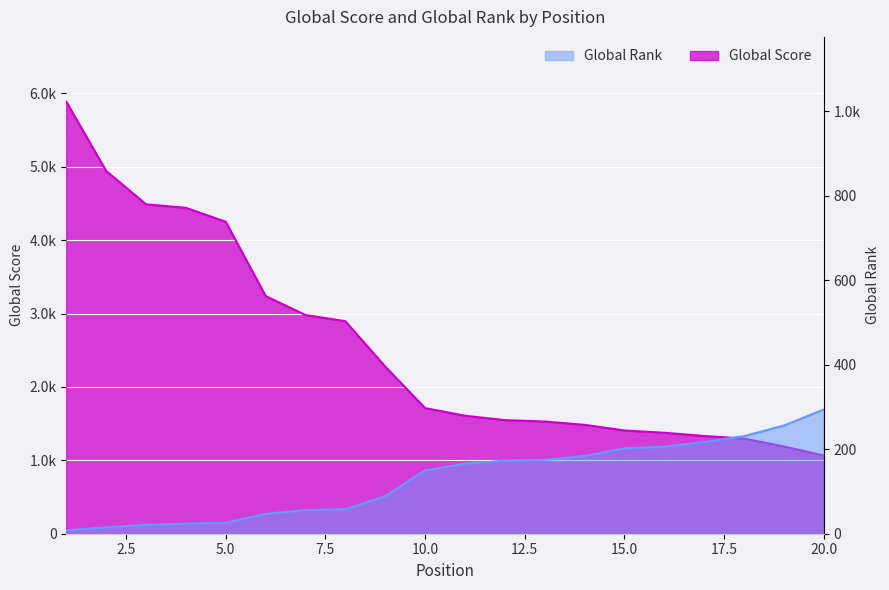

Between 3 and 17, which series saw the biggest shift?

Global Score